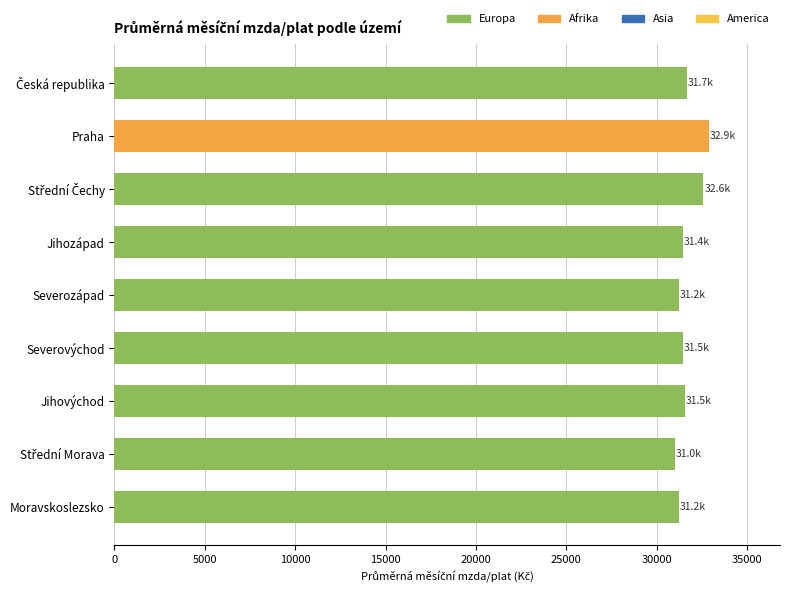

Between Moravskoslezsko and Praha, which is larger?

Praha